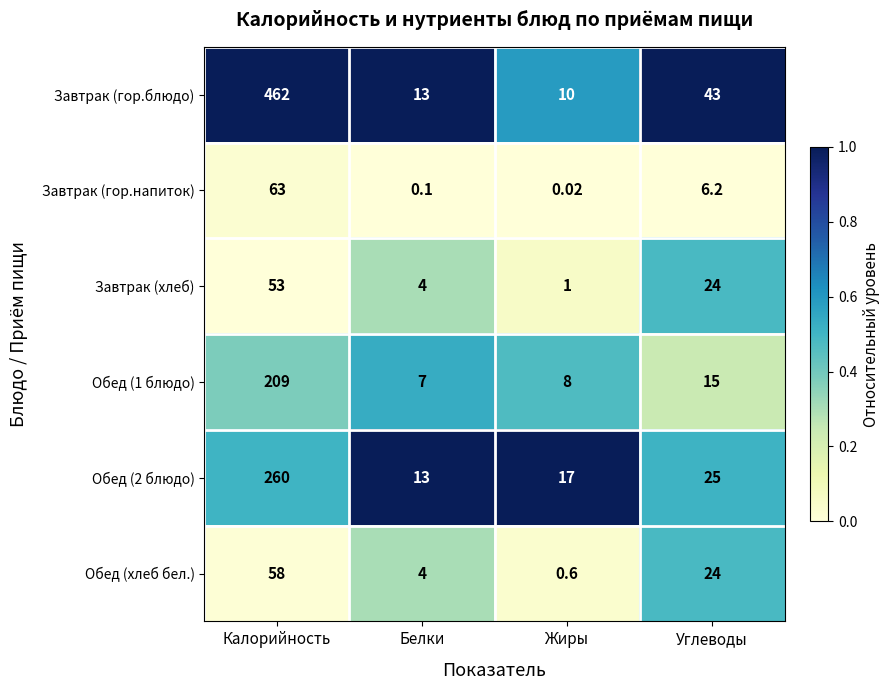

Where does the Обед (2 блюдо) series first go above 25?

Калорийность